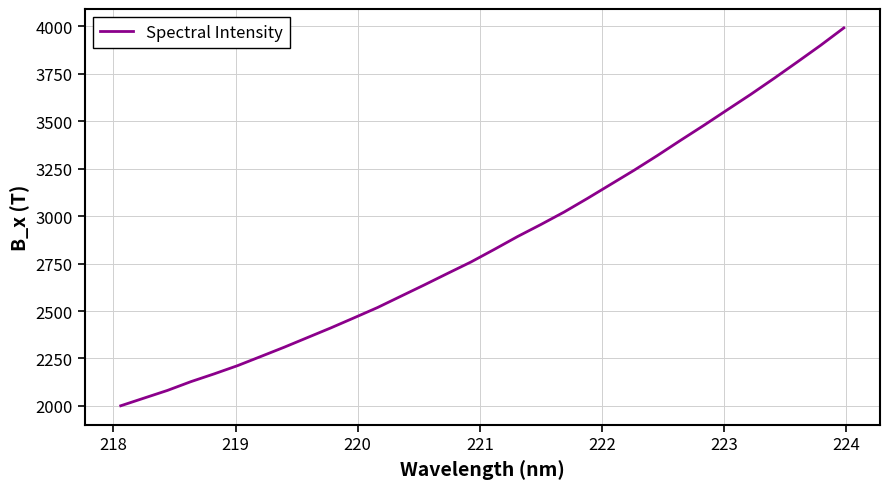

What is the smallest value displayed?

2000.8